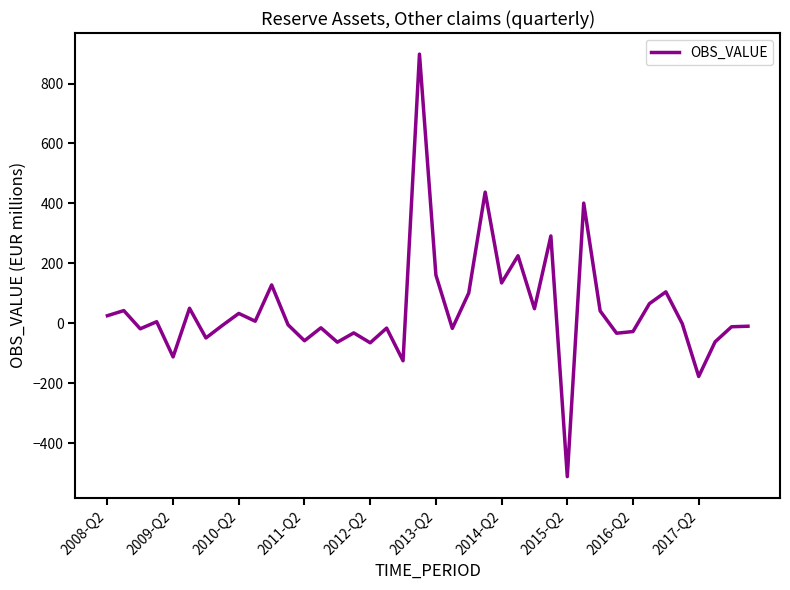

Between 2017-Q2 and 2010-Q2, which is larger?

2010-Q2